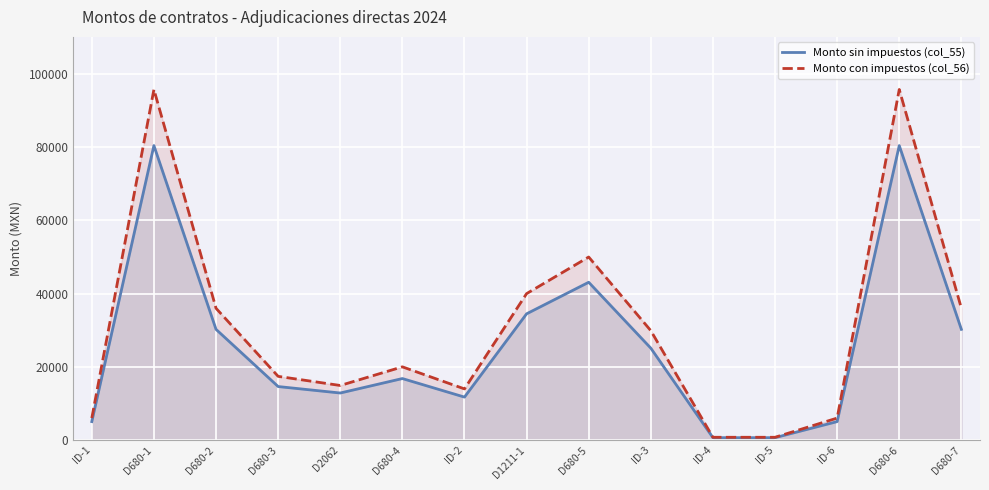

What is the average value of the Monto sin impuestos (col_55) series?

26096.2